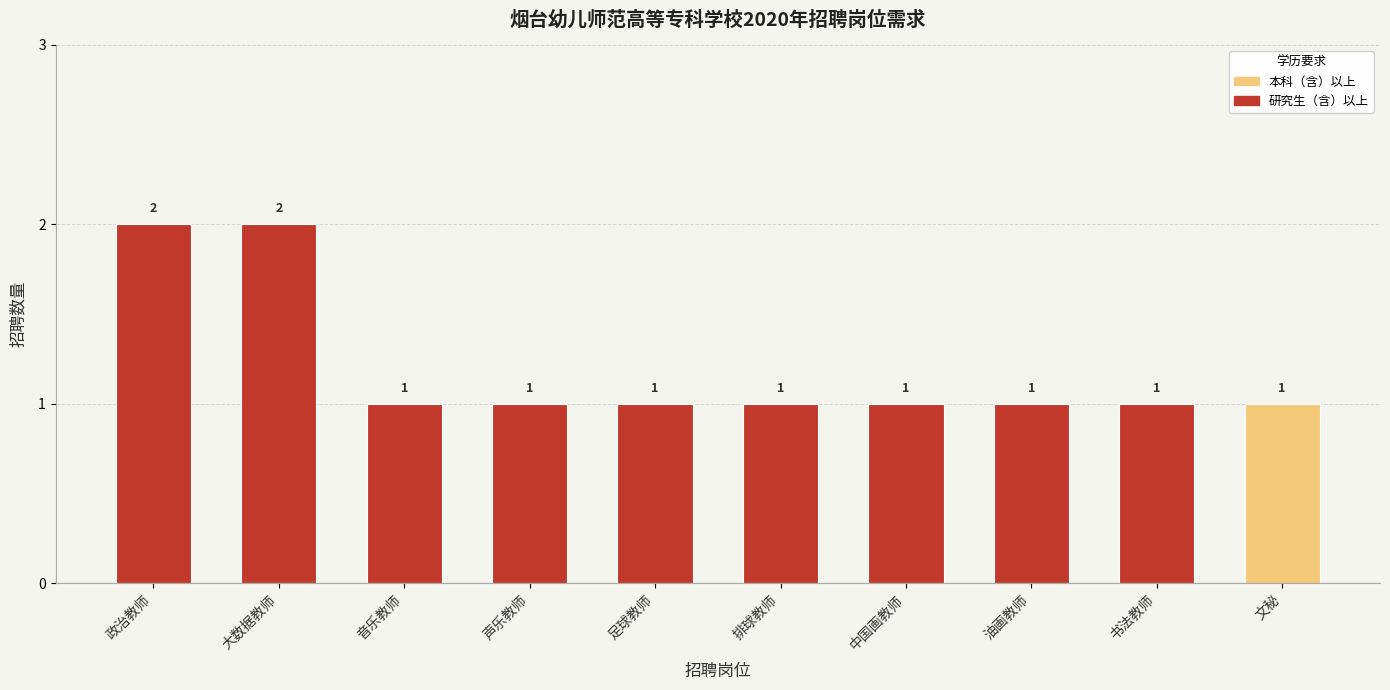

The chart shows a value of 2 at 文秘. True or false?

False